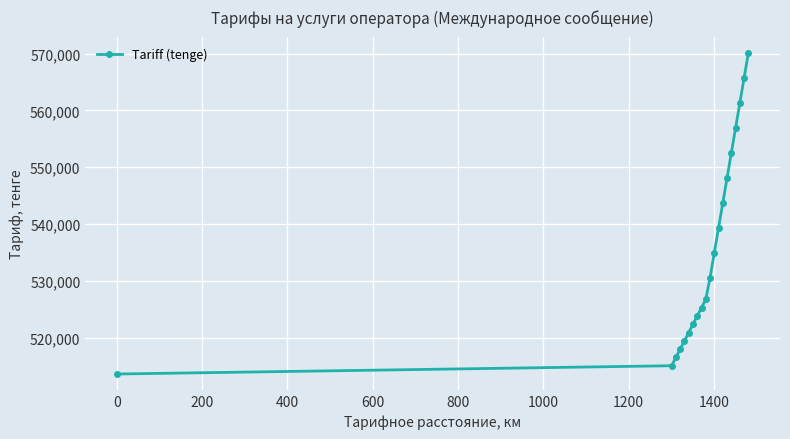

What is the value of the 12th point from the left?

534966.3